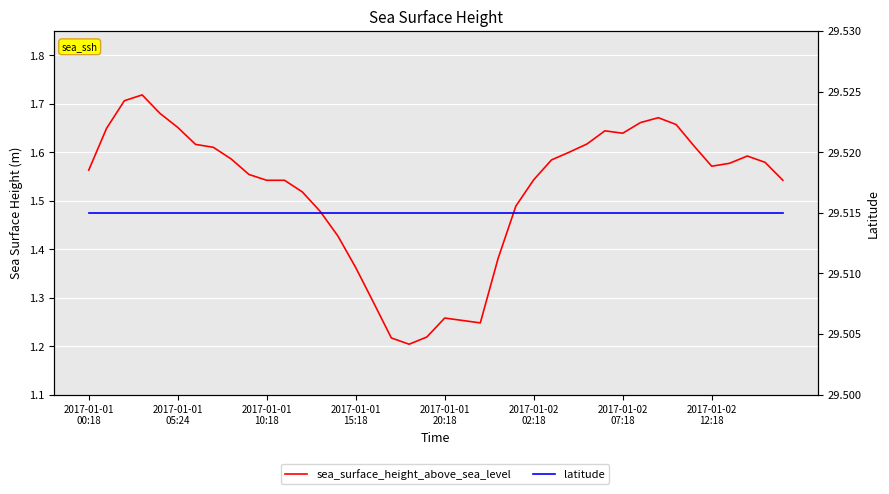

At 23, list the series in order from largest to smallest.

latitude, sea_surface_height_above_sea_level